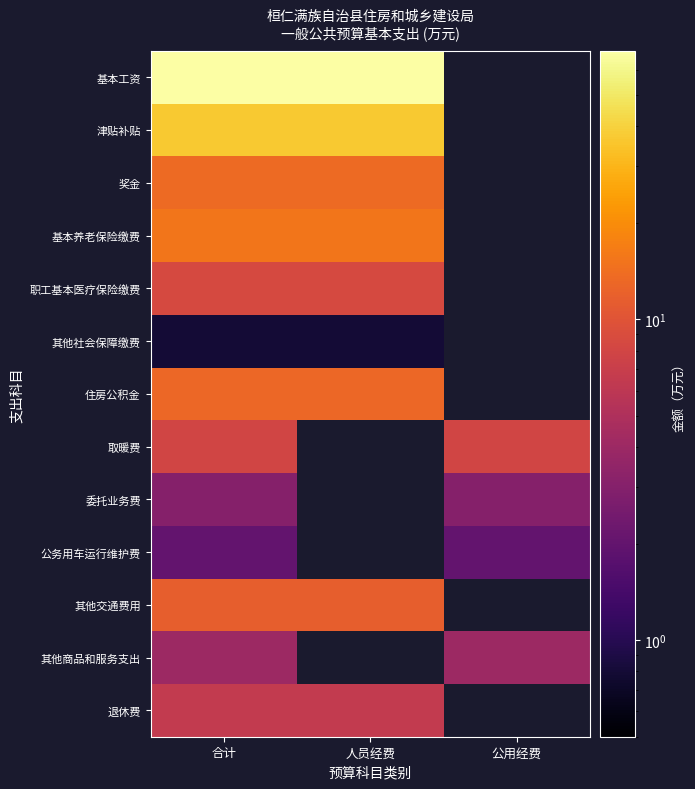

At which category is the sum across all series the highest?

合计